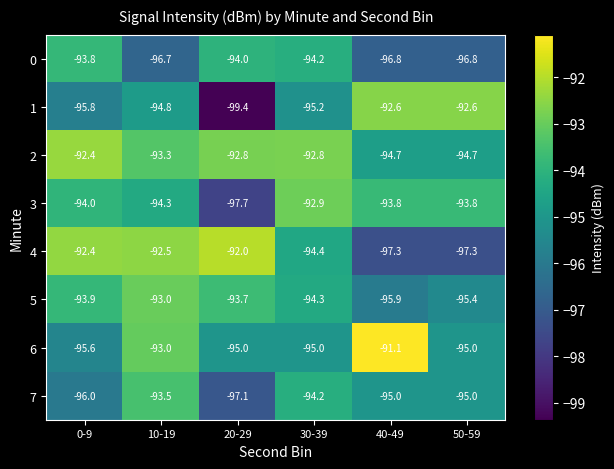

Is the value of 2 at 40-49 greater than the value of 0 at 30-39?

No